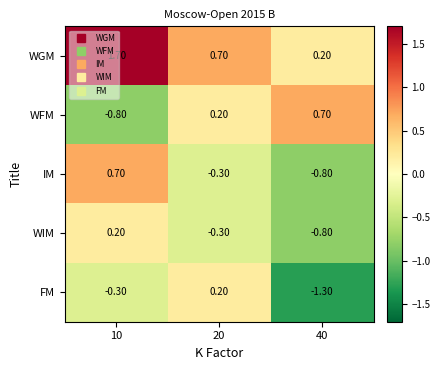

What is the difference between the highest and lowest values at 20?

1.0